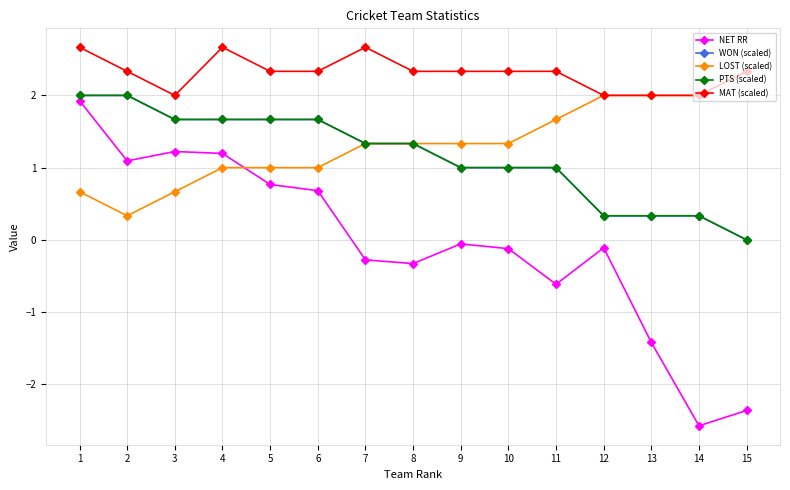

True or false: NET RR and WON (scaled) cross at least once.

False